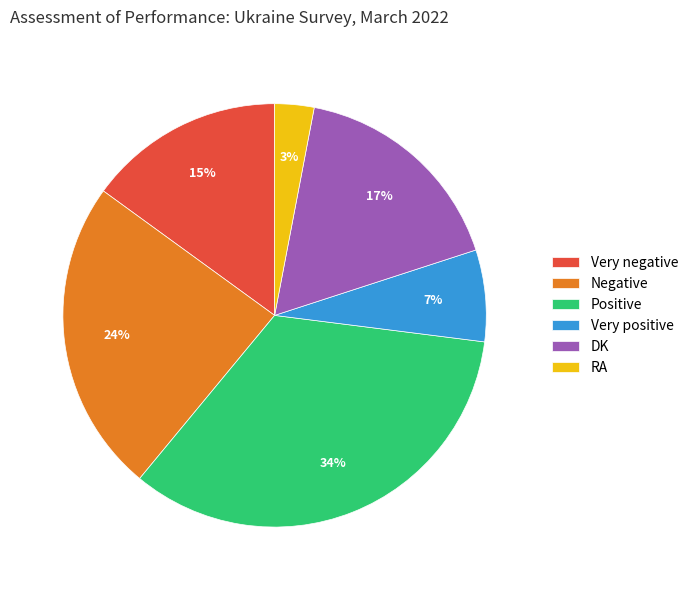

Count the number of slices in the pie.

6